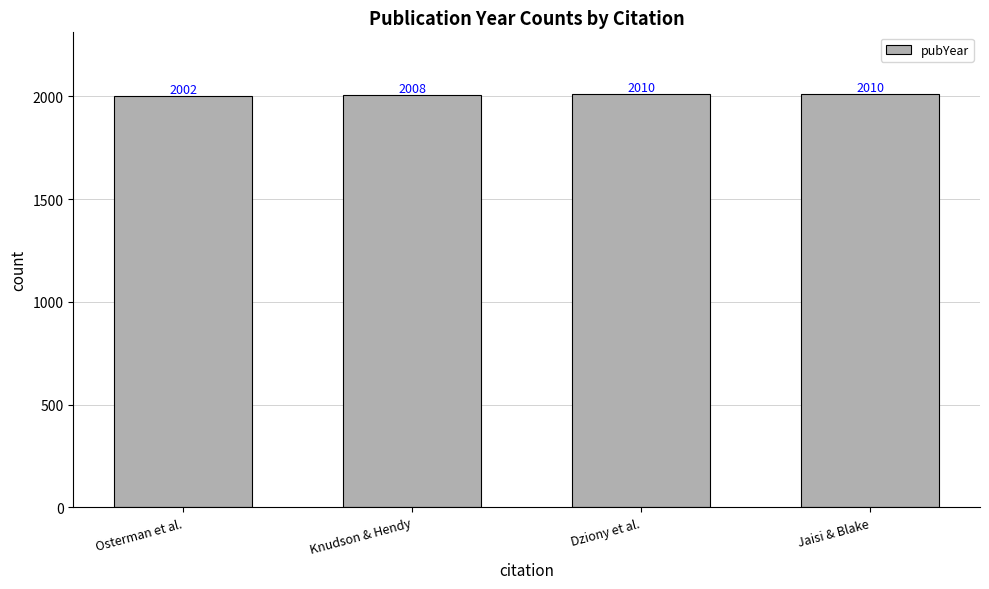

What is the difference between the second highest and minimum values?

8